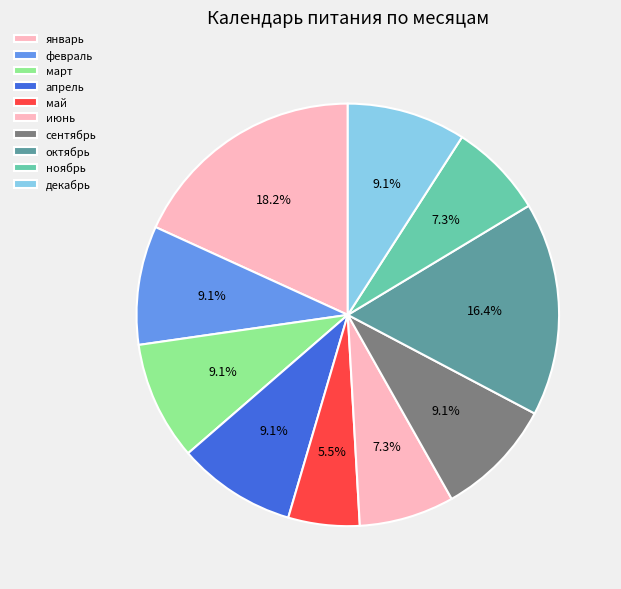

How many slices are in this pie chart?

10